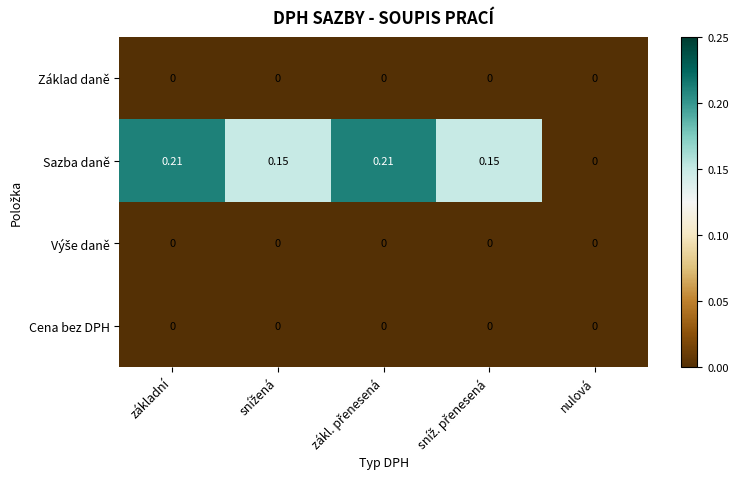

Which series has the largest total across all categories?

Sazba daně